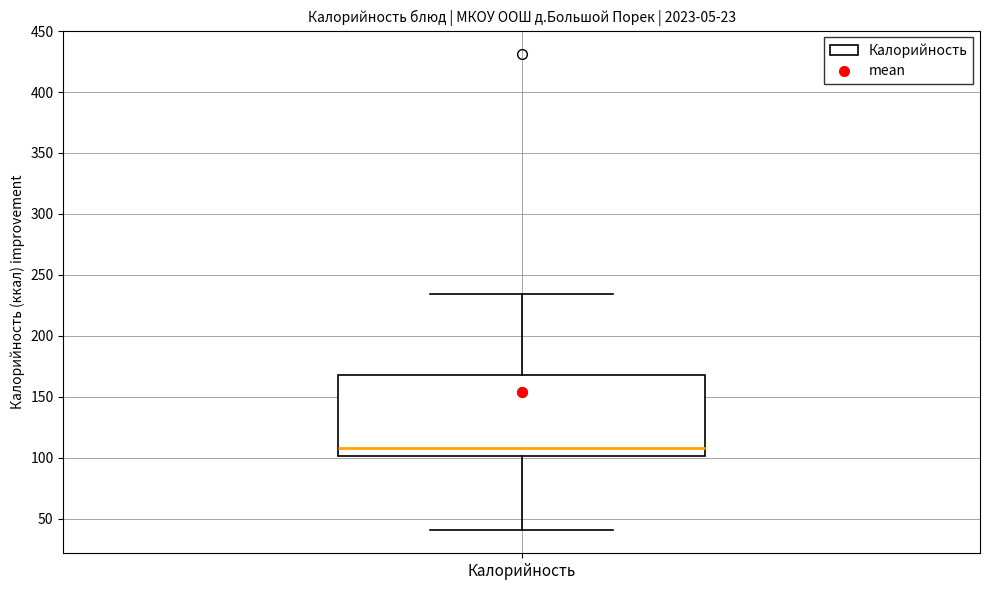

Read this box plot against the y-axis: the position of the median line, the range covered by the box, and the ends of both whiskers. The values are not printed on the chart, so give them approximately, as read against the axis.

median 110, box 100 to 170, whiskers 40 to 235